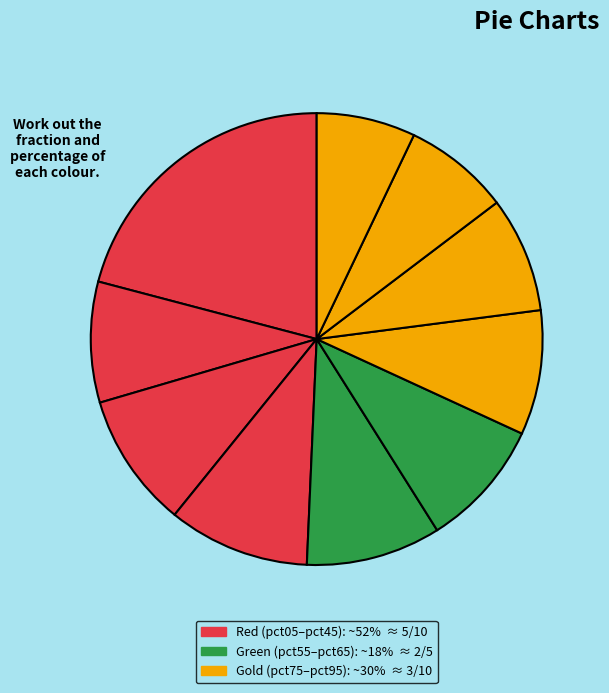

Count the number of slices in the pie.

10